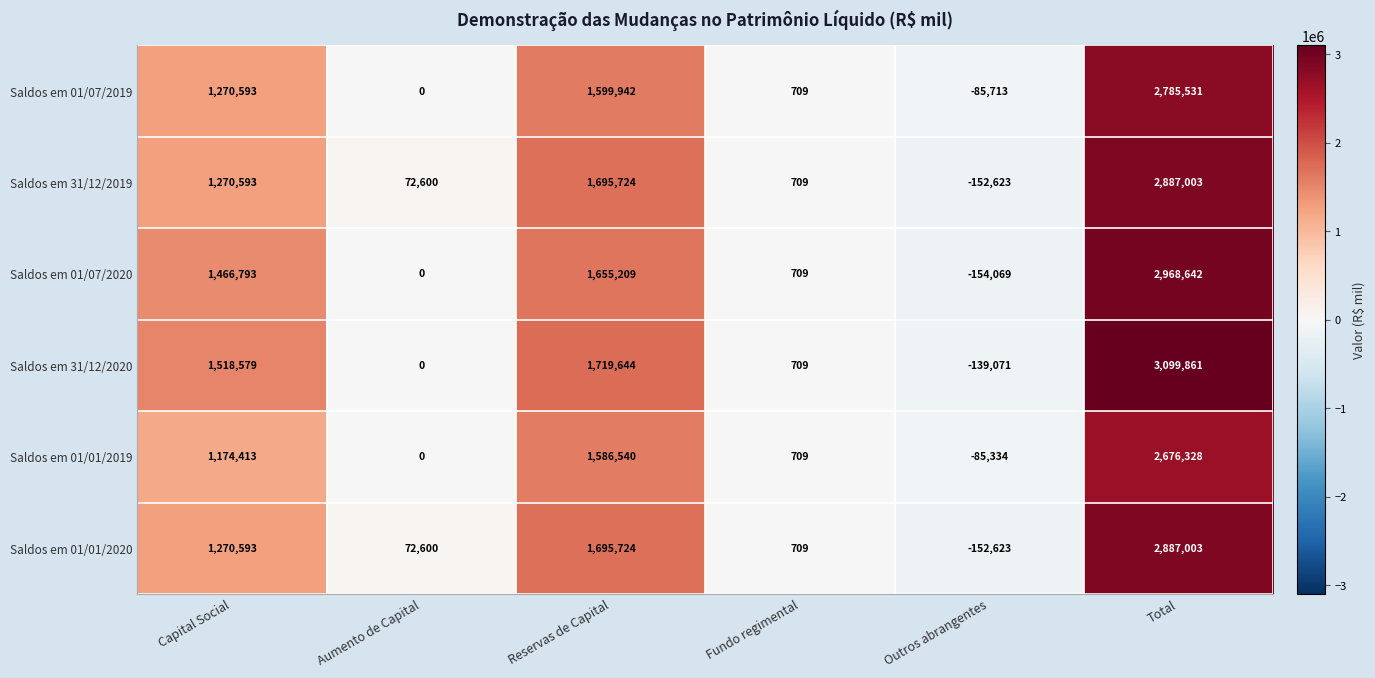

At how many categories does at least one series exceed 2485869?

1